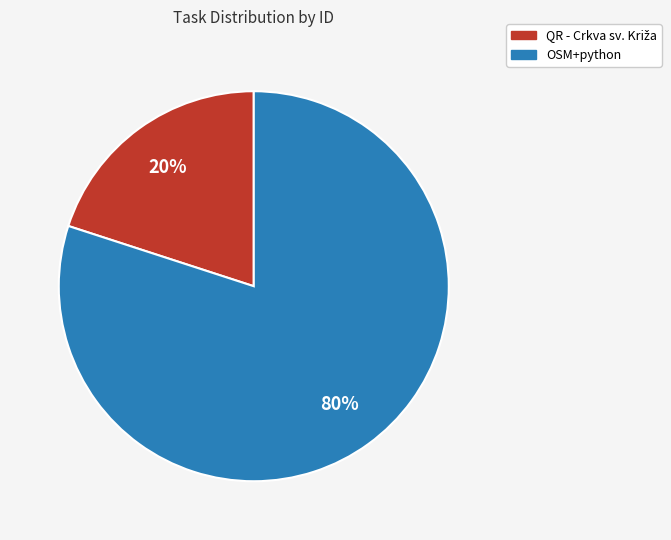

Which slice is the largest?

OSM+python